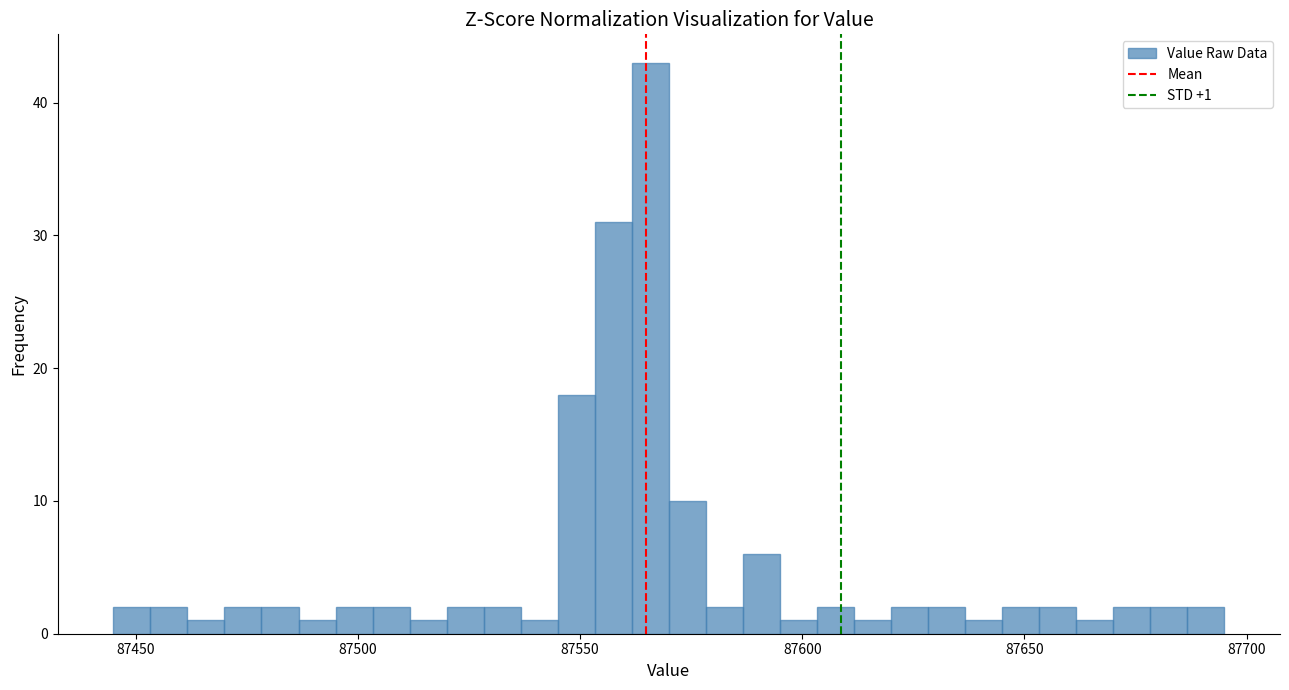

Around what value on the x-axis is the tallest bar? Give the approximate position of its centre, as read against the axis.

87565